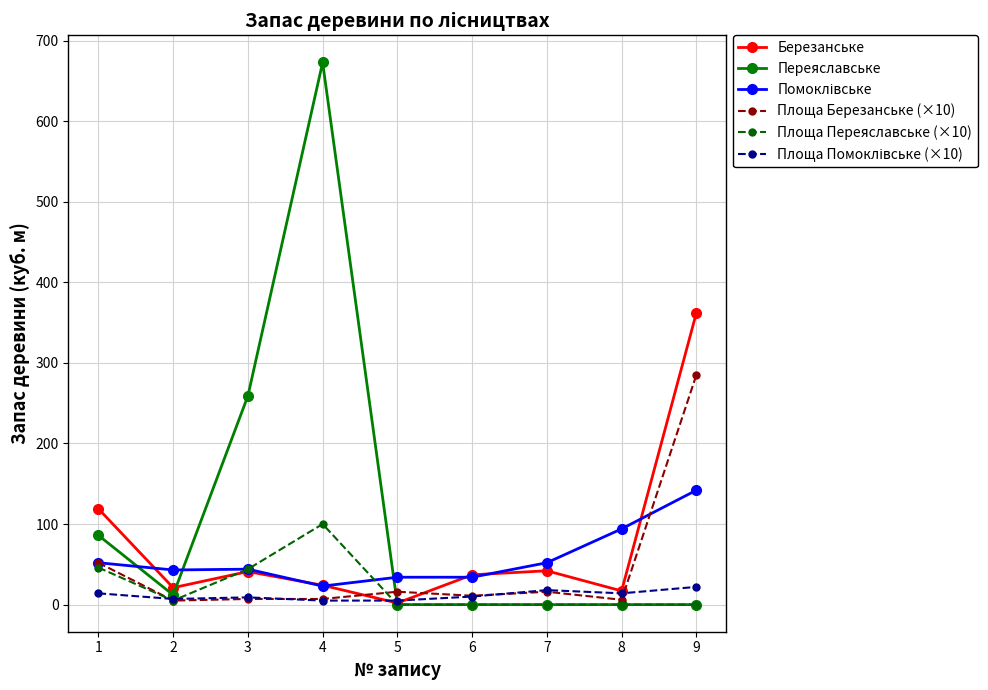

Which series has the largest total across all categories?

Переяславське